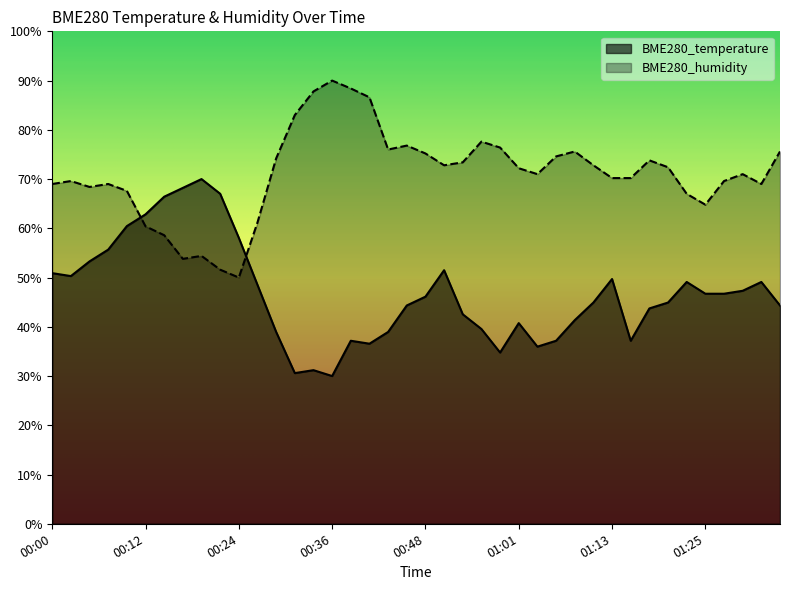

How many interior local valleys does the BME280_humidity series have?

8